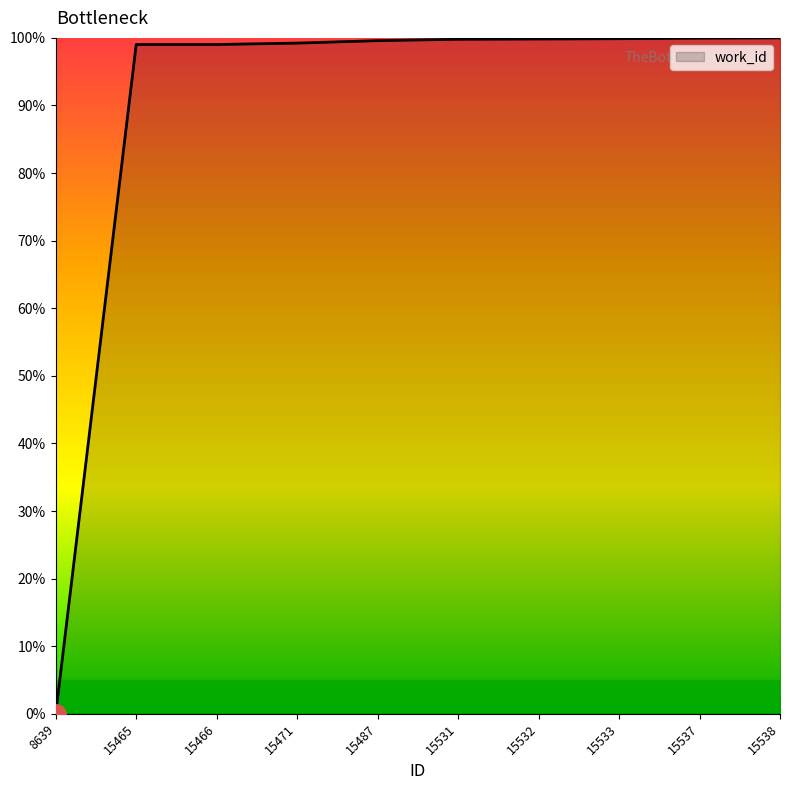

Approximately how many times larger is the value at 15471 compared to 15466?

1.0